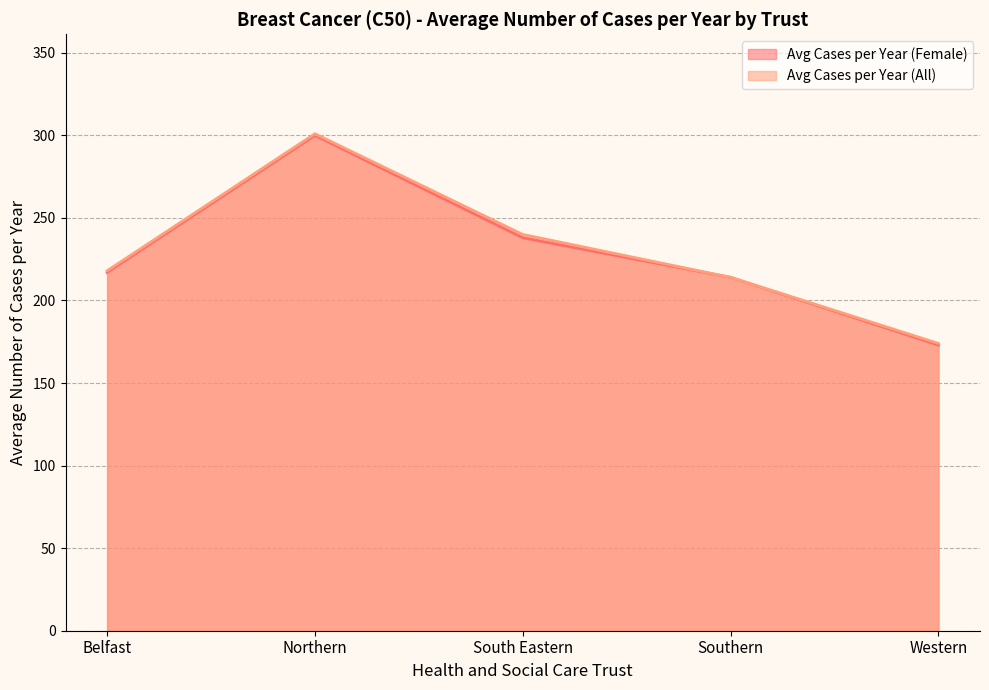

What position from the left is Southern?

4